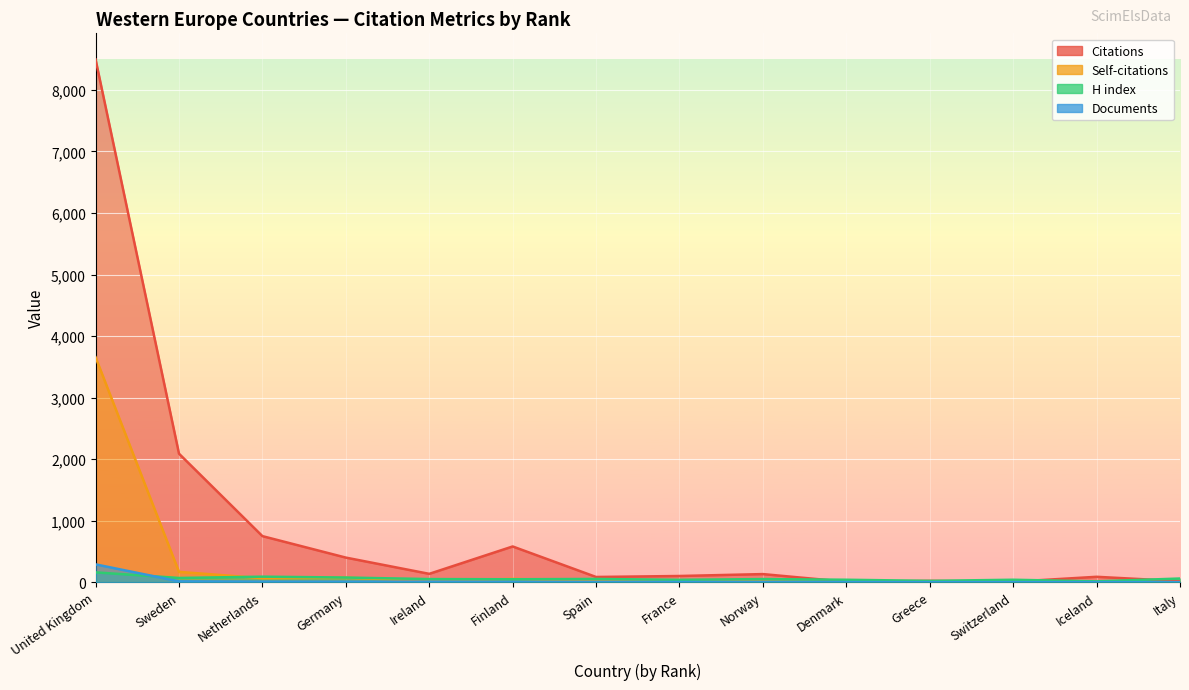

True or false: Self-citations has a value of 12 at Norway.

True